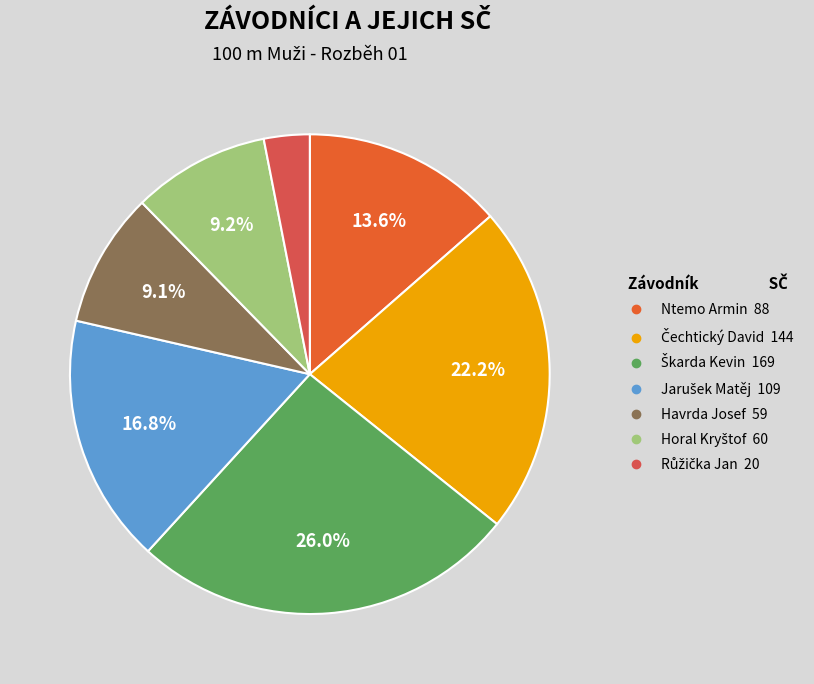

What portion of the pie excludes Ntemo Armin?

86.4%